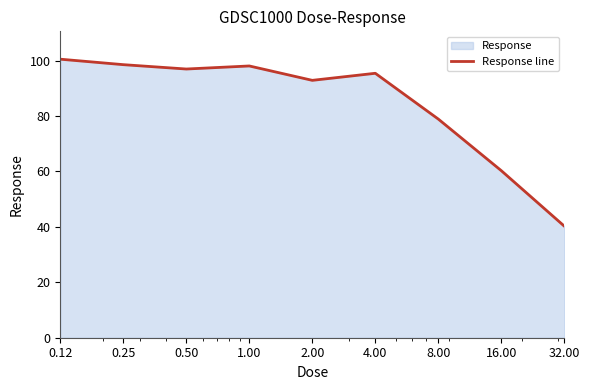

What is the ratio of the value at 0.25 to the value at 4.00?

1.0